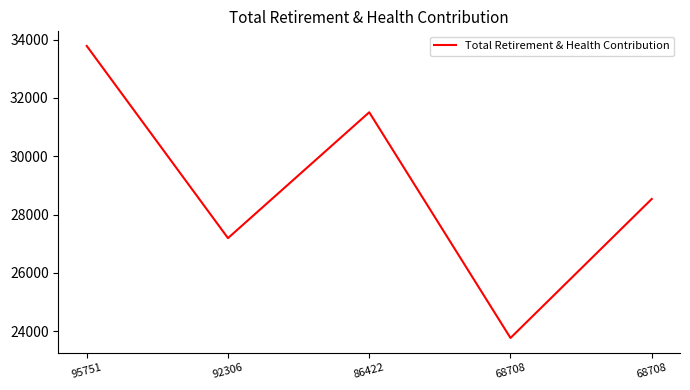

How many points are higher than both their immediate neighbors (excluding endpoints)?

1